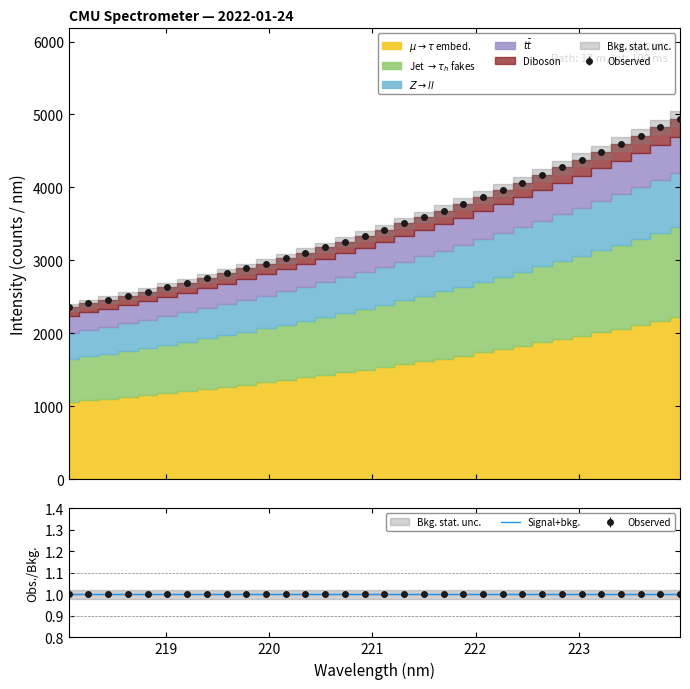

Is it true that the value at 220.3533 is 1048.0?

False